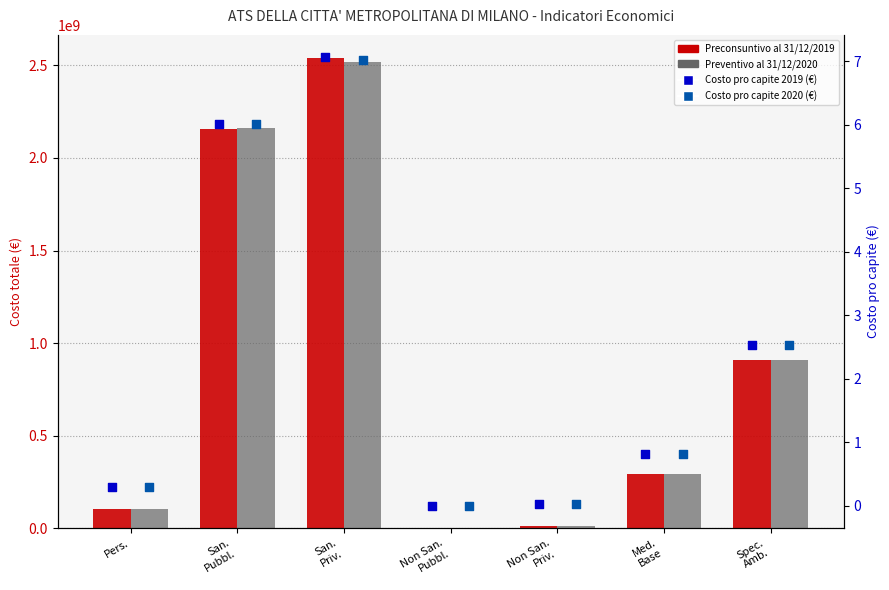

Which series reaches the minimum Y coordinate?

Costo pro capite 2020 (€)